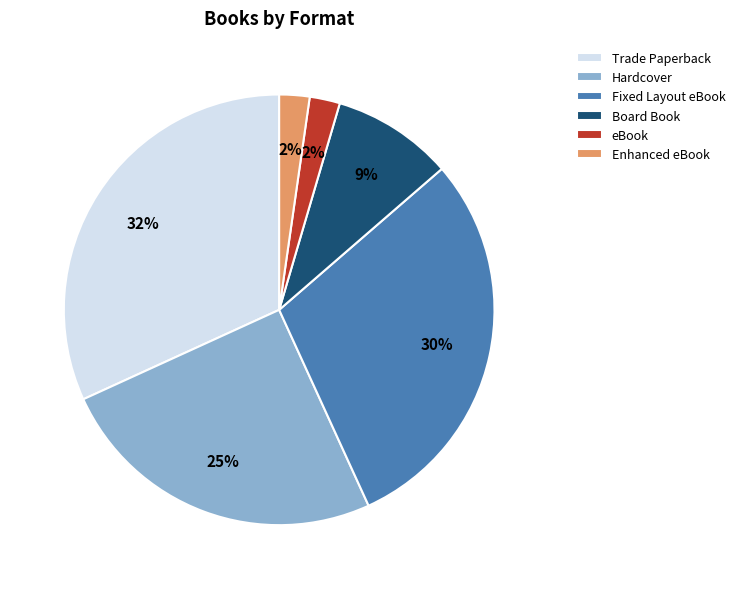

How many slices are in this pie chart?

6